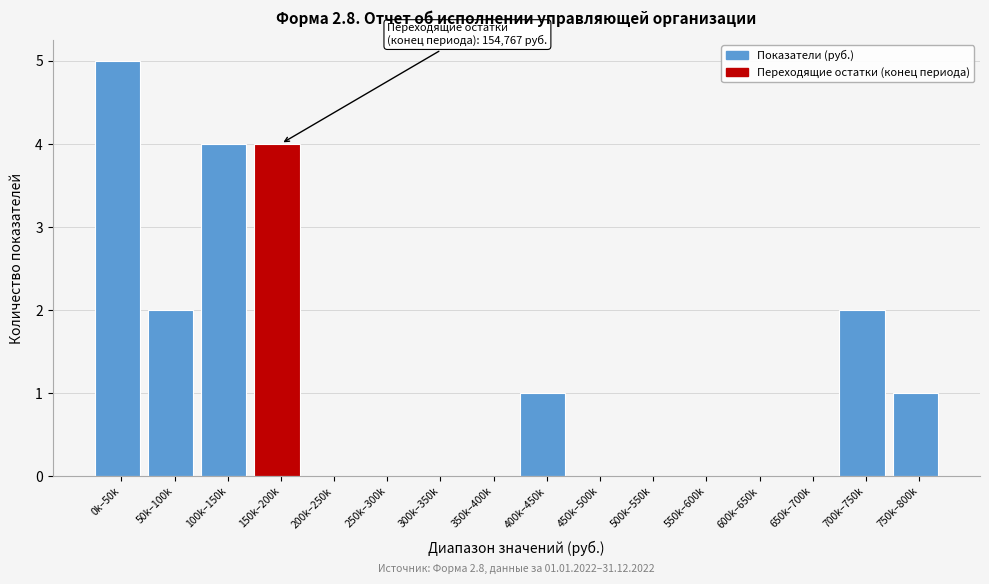

Reading left to right, transcribe all the data shown in this chart.

0k–50k=5	50k–100k=2	100k–150k=4	150k–200k=4	200k–250k=0	250k–300k=0	300k–350k=0	350k–400k=0	400k–450k=1	450k–500k=0	500k–550k=0	550k–600k=0	600k–650k=0	650k–700k=0	700k–750k=2	750k–800k=1